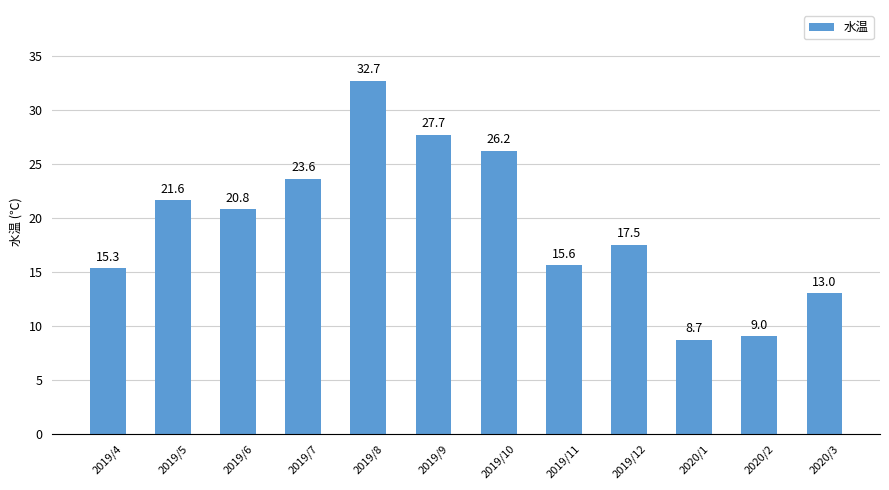

Which category has the highest value across all series?

2019/8